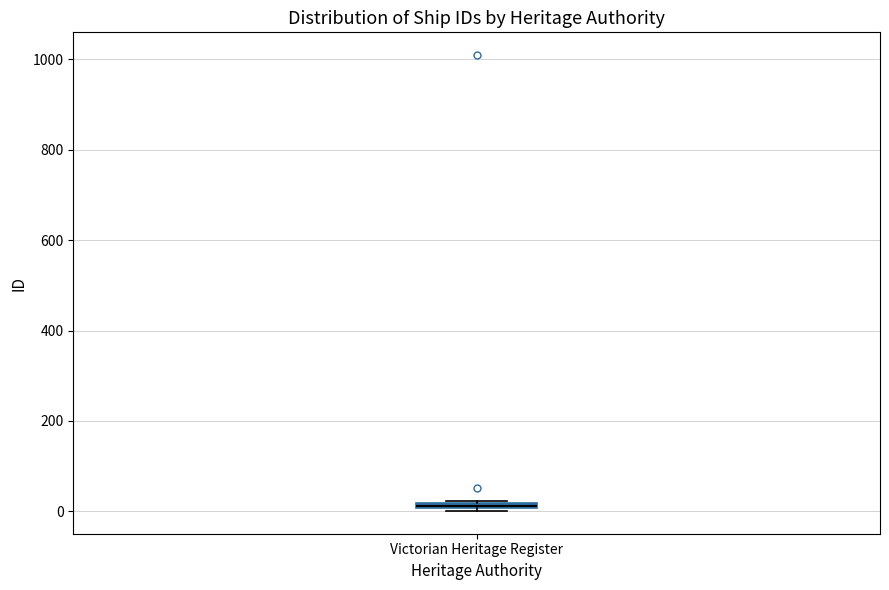

Where is the upper edge of the box for Victorian Heritage Register on the y-axis? The values are not printed on the chart, so give them approximately, as read against the axis.

20